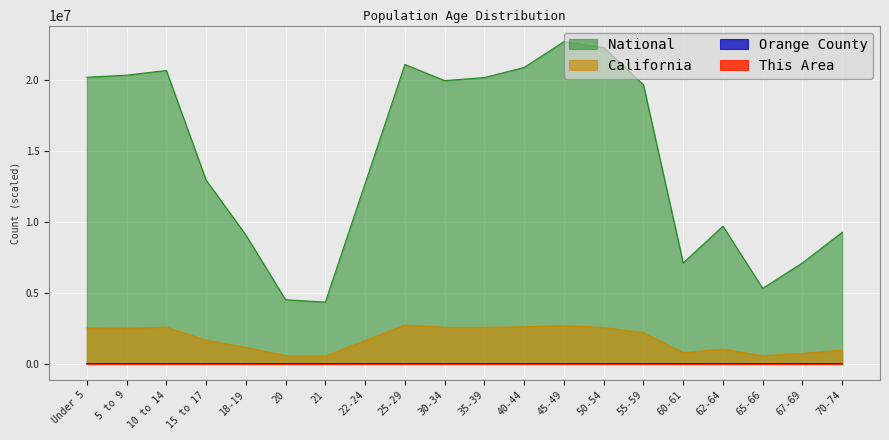

What is the lowest value of the National series?

4354294.0